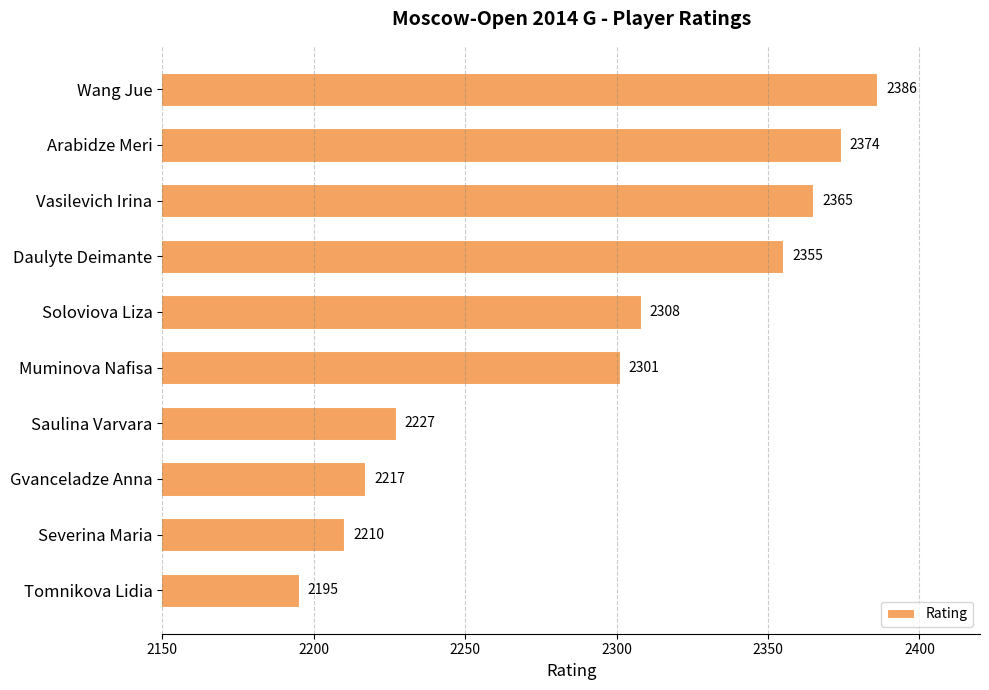

Are the bars grouped side by side (vs. stacked)?

No